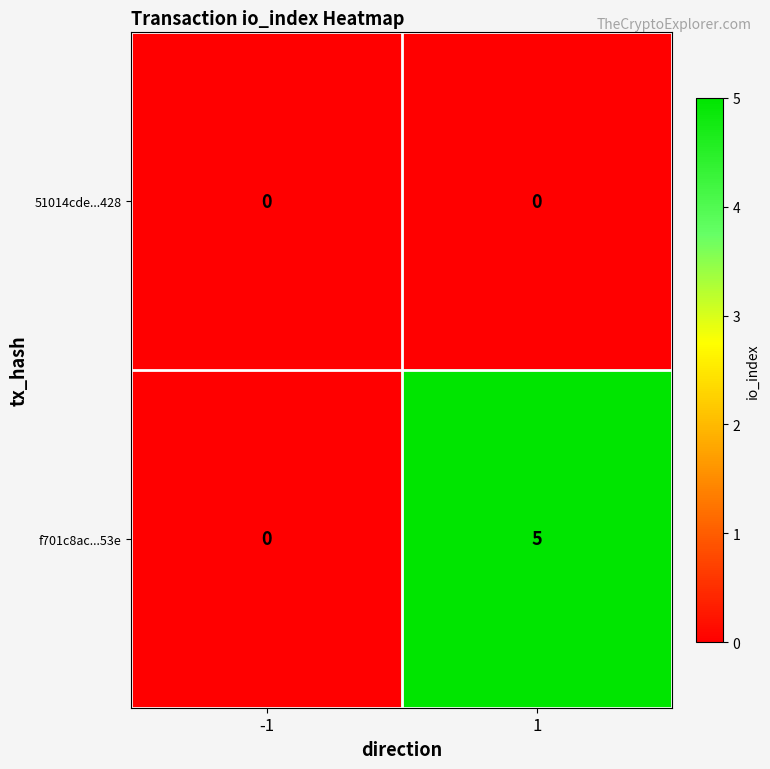

Which series has the widest spread of values?

f701c8ac...53e